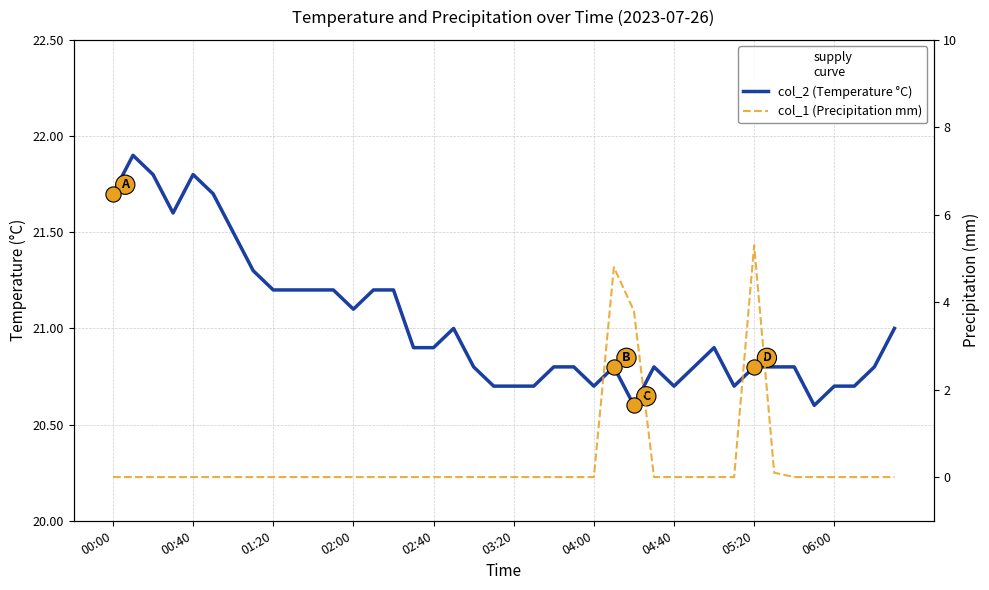

What are all the series names shown in the legend?

col_2 (Temperature °C), col_1 (Precipitation mm)